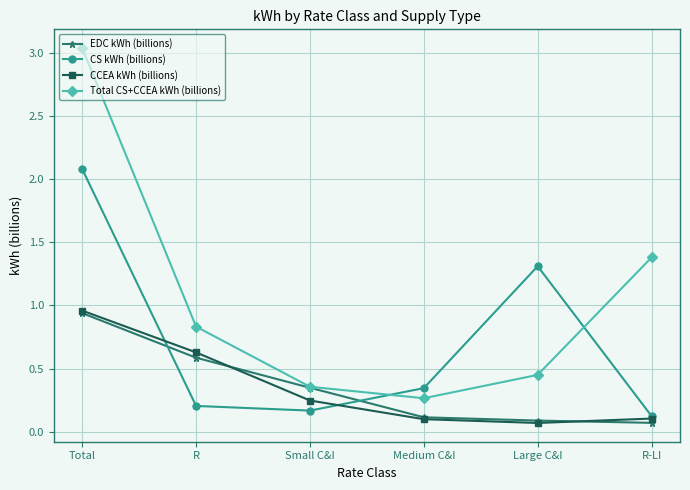

Does the chart have visible grid lines?

Yes